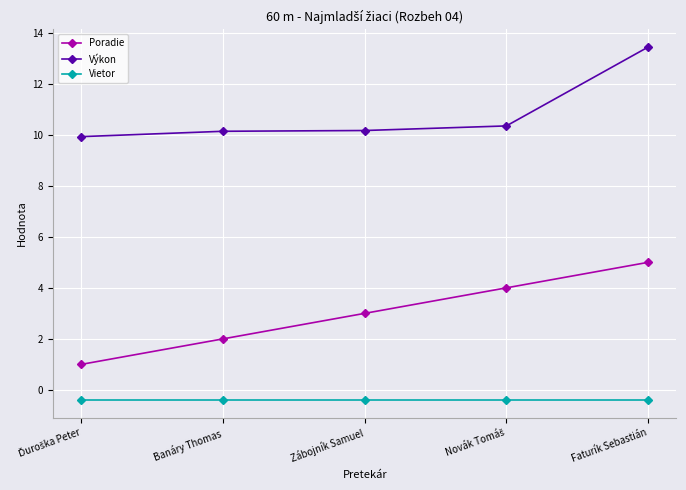

List the series in order of their overall mean, lowest first.

Vietor, Poradie, Výkon